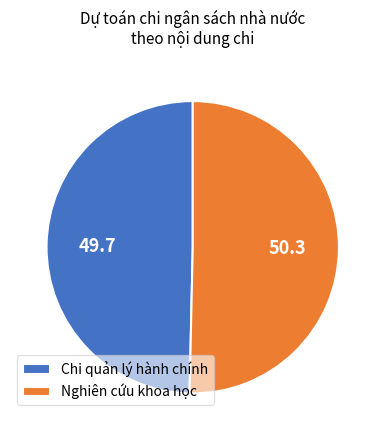

What is the majority slice?

Nghiên cứu khoa học